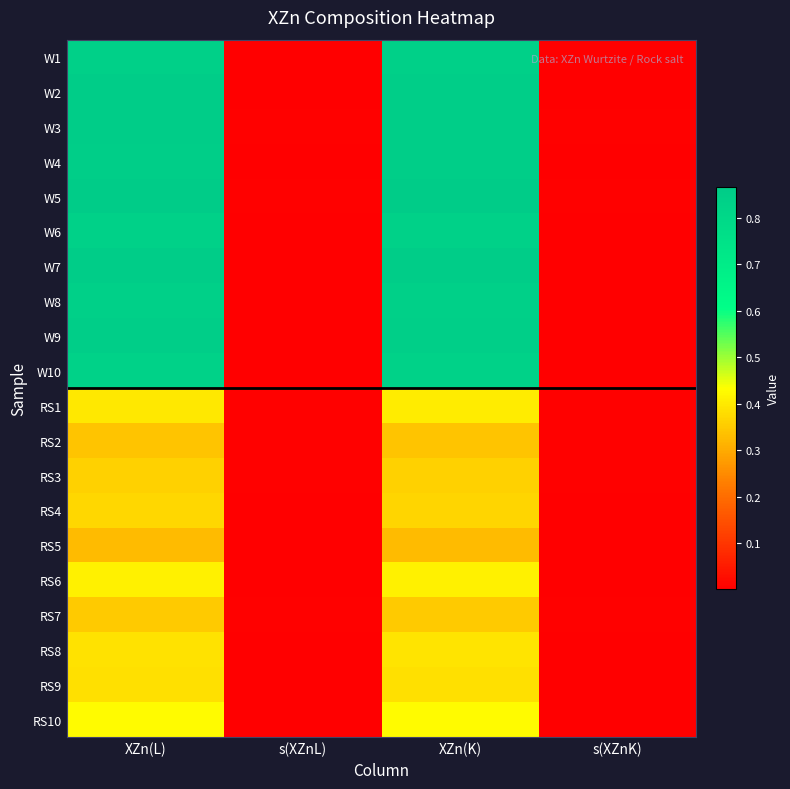

What is the maximum value shown in the chart?

0.9